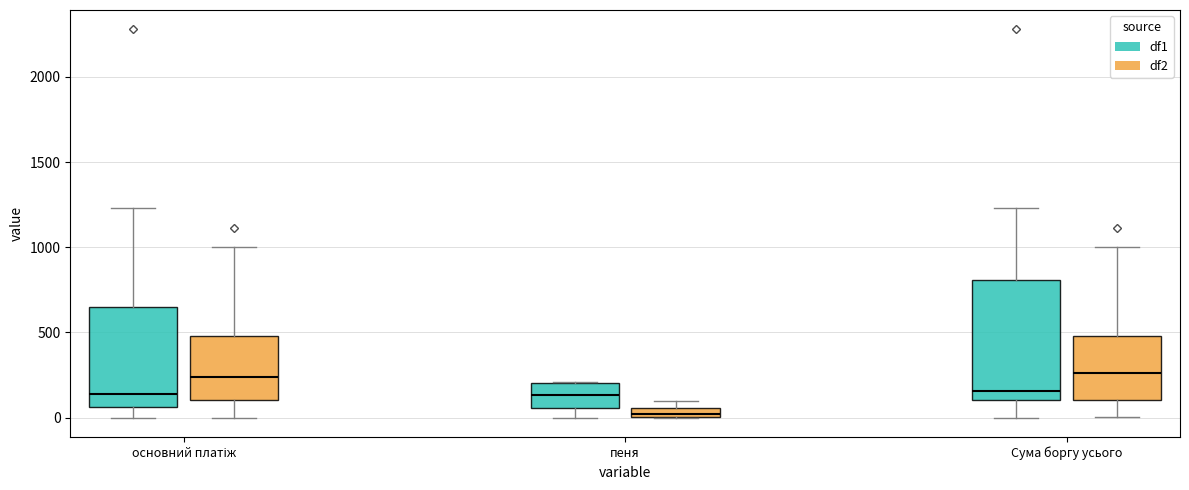

Which box is the tallest, from its lower edge to its upper edge?

Сума боргу усього (df1)